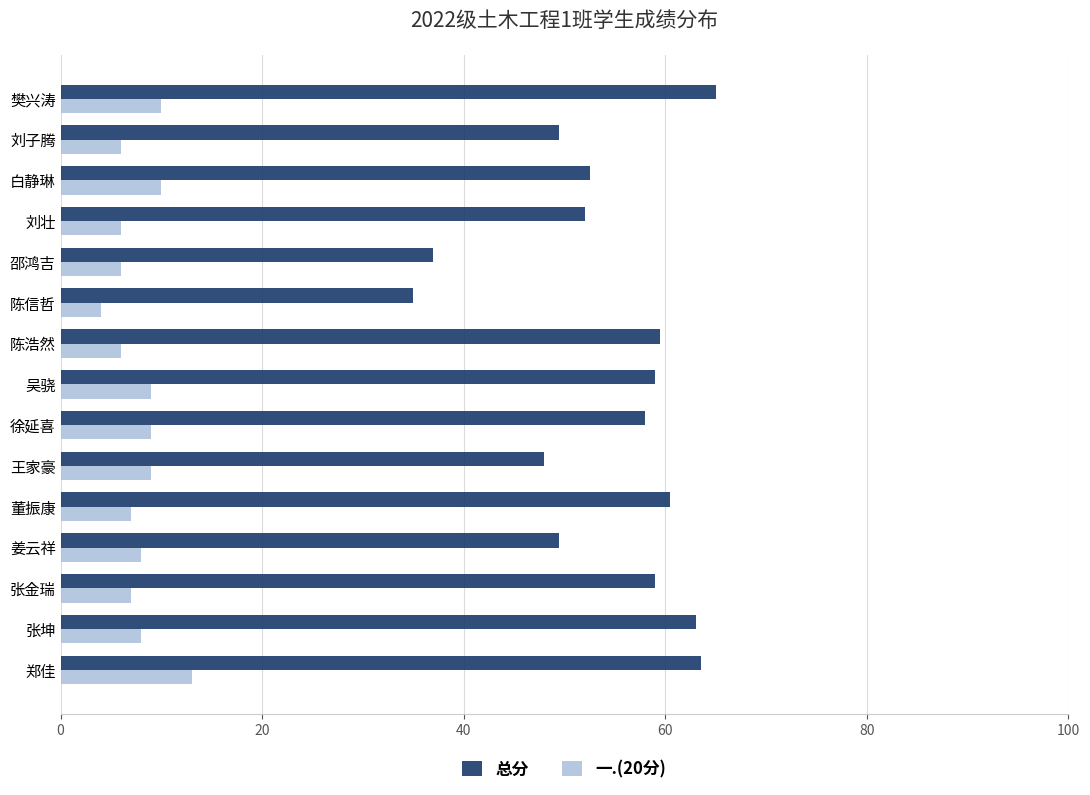

Is the value of 总分 at 邵鸿吉 greater than the value of 一.(20分) at 刘壮?

Yes